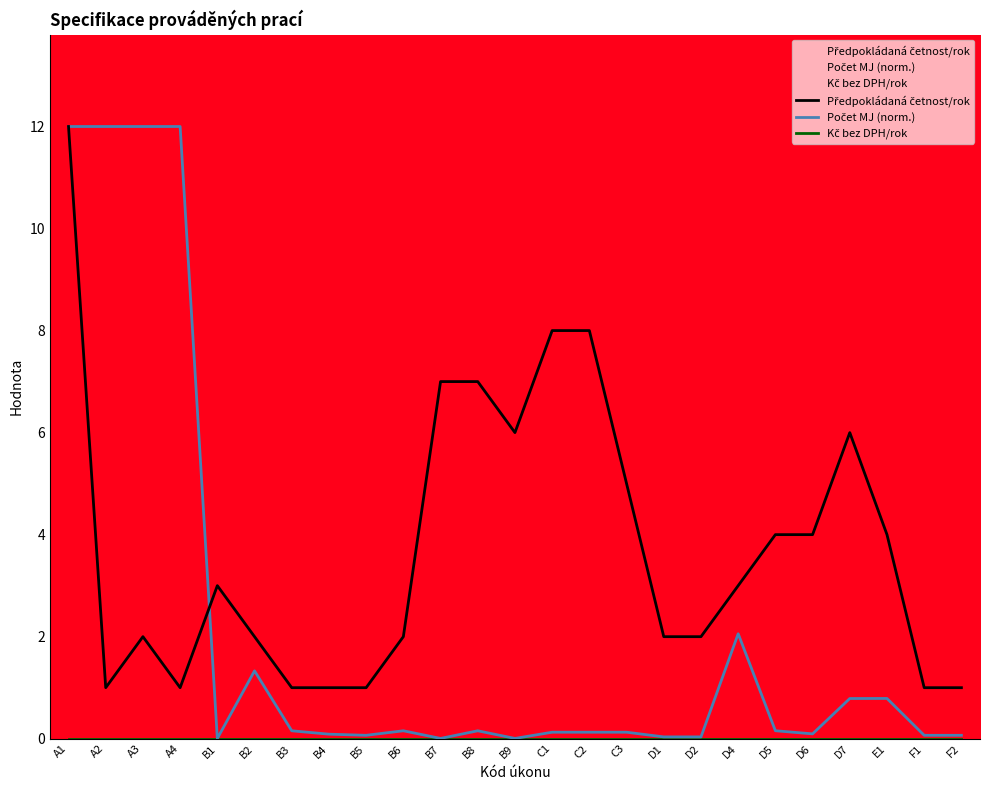

Between B1 and B4, which is larger?

B1